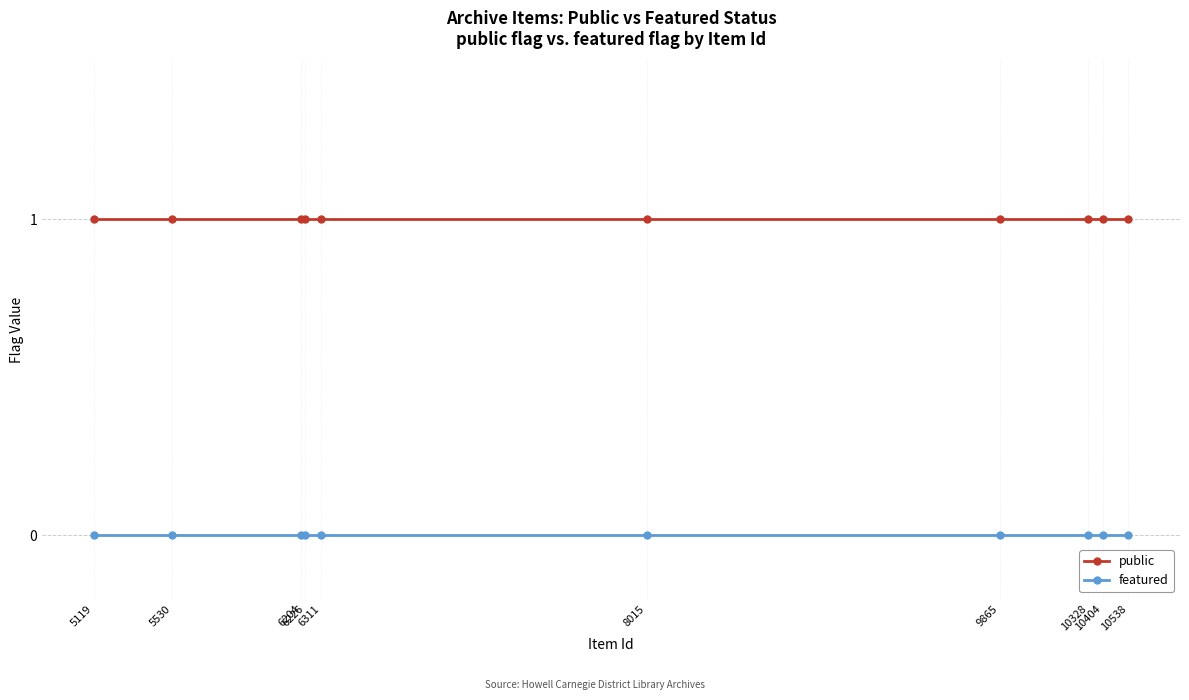

Which series has the largest total across all categories?

public